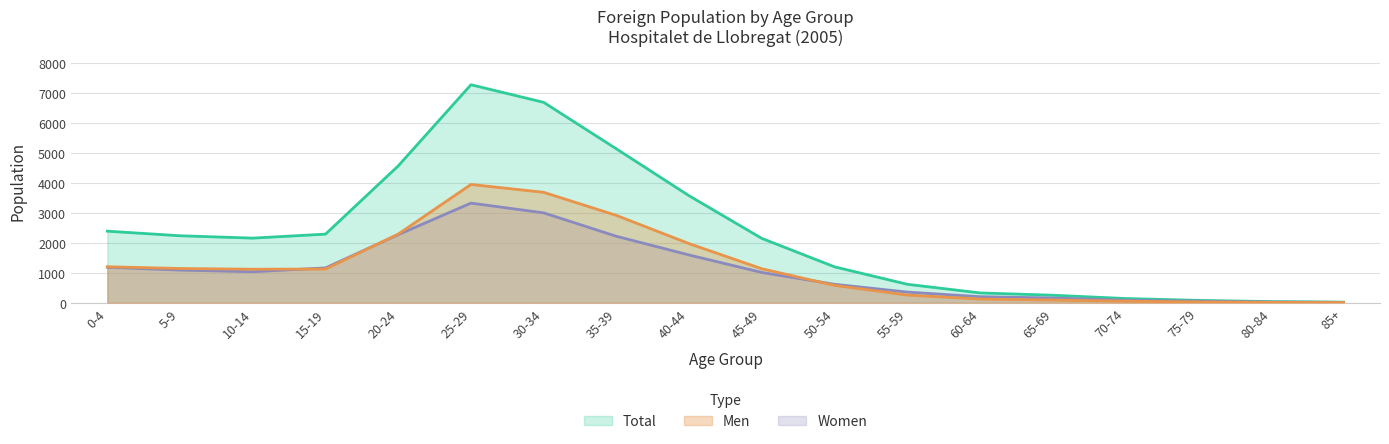

Between which two adjacent categories do Women and Men first intersect?

10-14 and 15-19